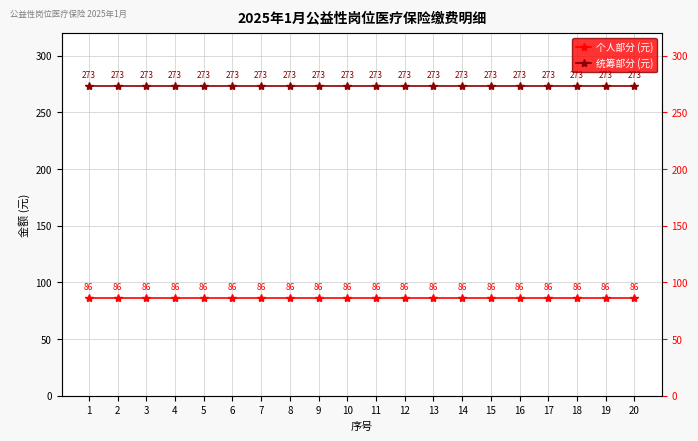

At which category is the sum across all series the highest?

1